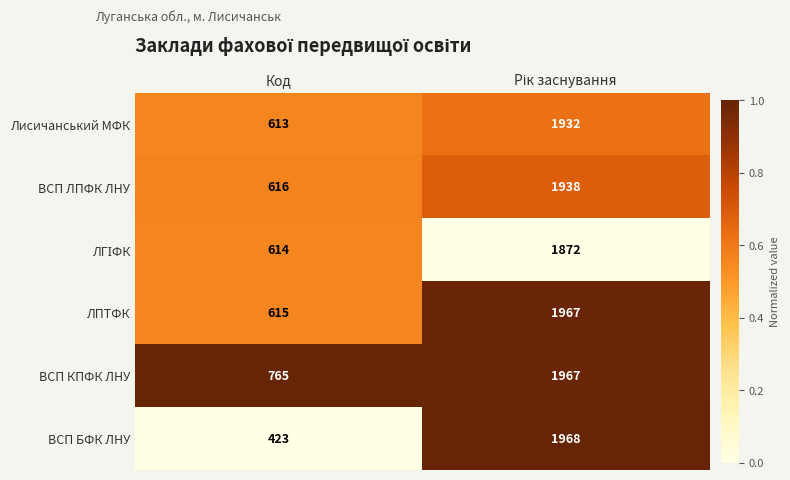

What is the average value of the ЛПТФК series?

1291